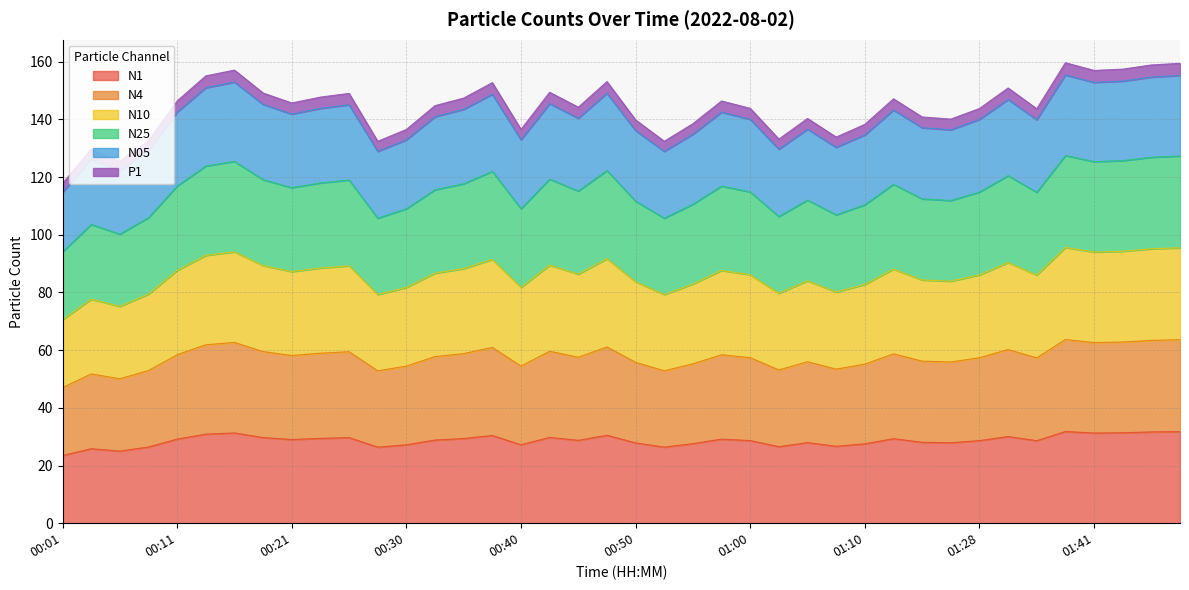

What position from the left is 01:28?

33